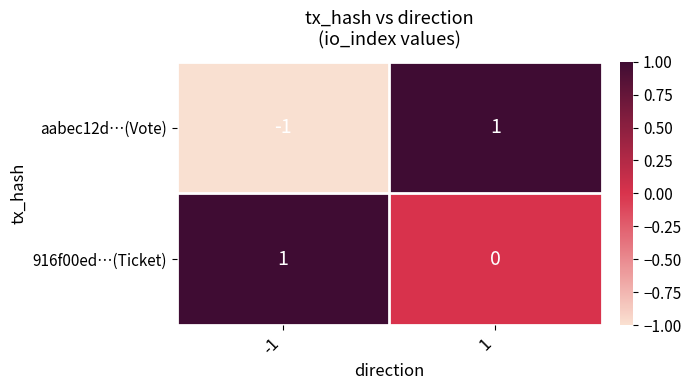

Rank the series by their average value, from lowest to highest.

aabec12d…(Vote), 916f00ed…(Ticket)